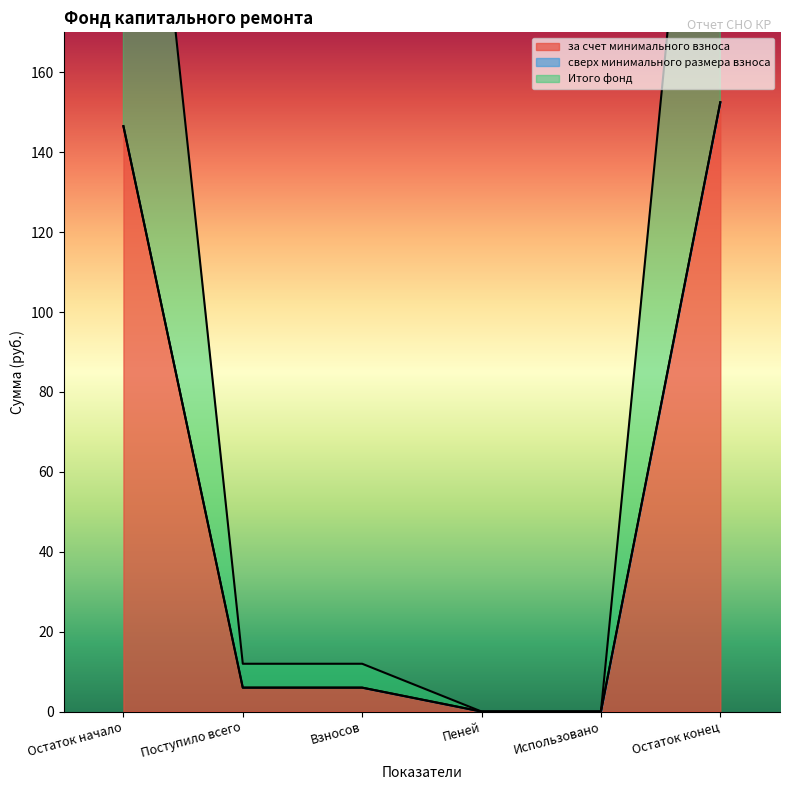

Read the за счет минимального взноса value at Остаток начало.

146.5